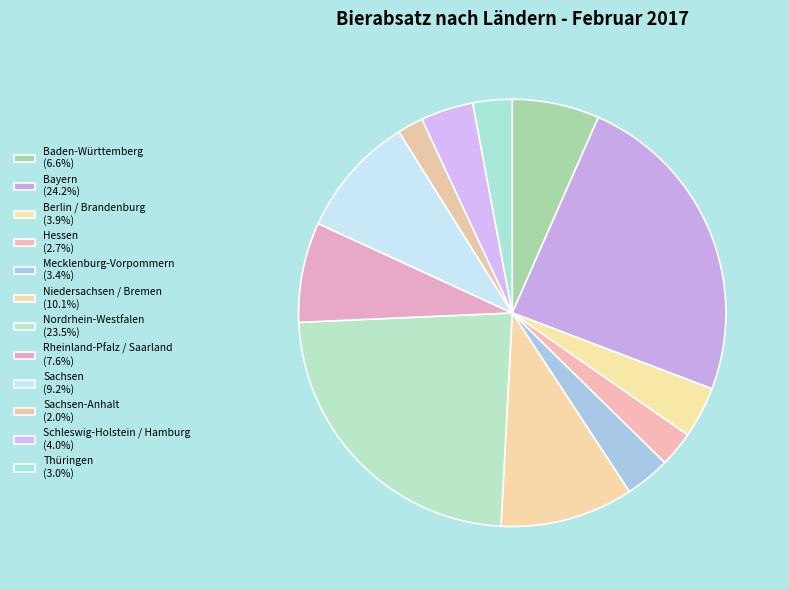

How many slices are in this pie chart?

12